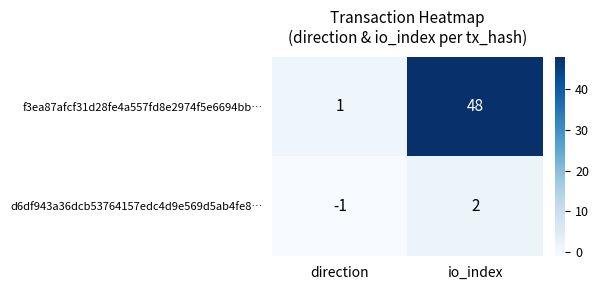

Rank the series at io_index from lowest to highest value.

d6df943a36dcb53764157edc4d9e569d5ab4fe8…, f3ea87afcf31d28fe4a557fd8e2974f5e6694bb…